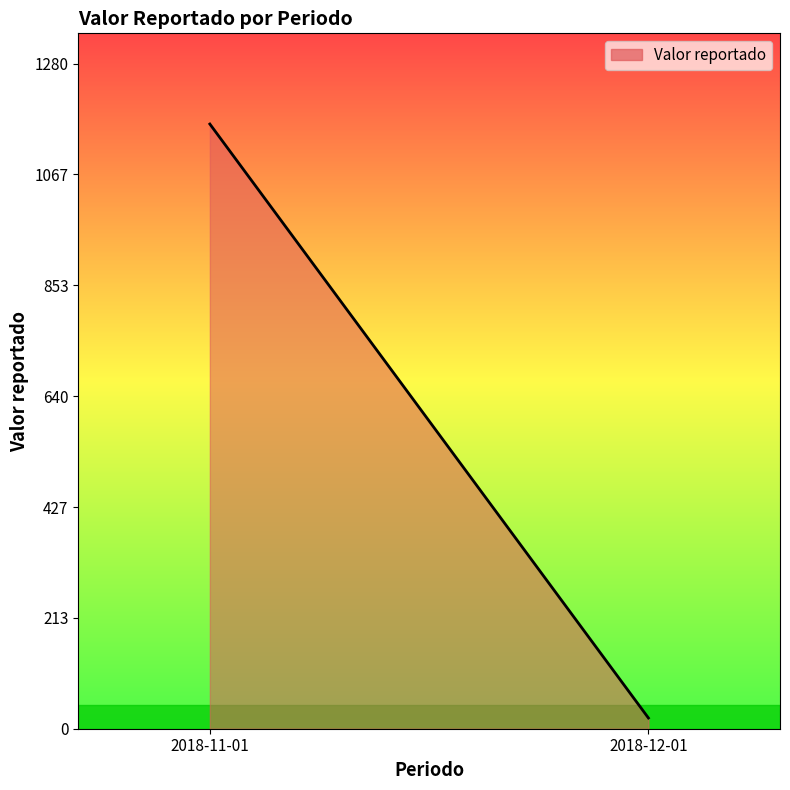

At which category does the chart reach its minimum across all series?

2018-12-01